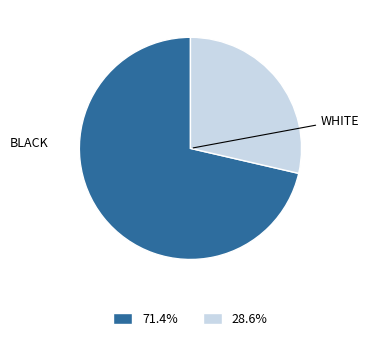

Is there any slice that represents more than half of the pie?

Yes